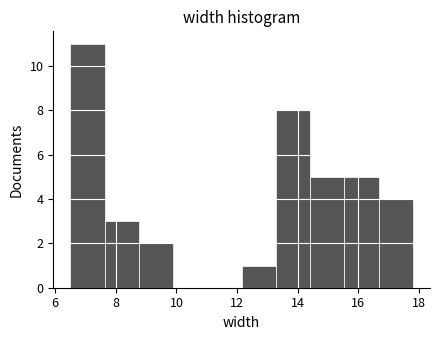

Reading left to right, transcribe this chart: for each bar, give the range it covers on the x-axis and its height. Neither the bar edges nor the heights are printed on the chart, so give them approximately, as read against the axes.

6.6 to 7.6: 11
7.6 to 8.8: 3
8.8 to 9.8: 2
9.8 to 11.0: 0
11.0 to 12.2: 0
12.2 to 13.2: 1
13.2 to 14.4: 8
14.4 to 15.6: 5
15.6 to 16.6: 5
16.6 to 17.8: 4